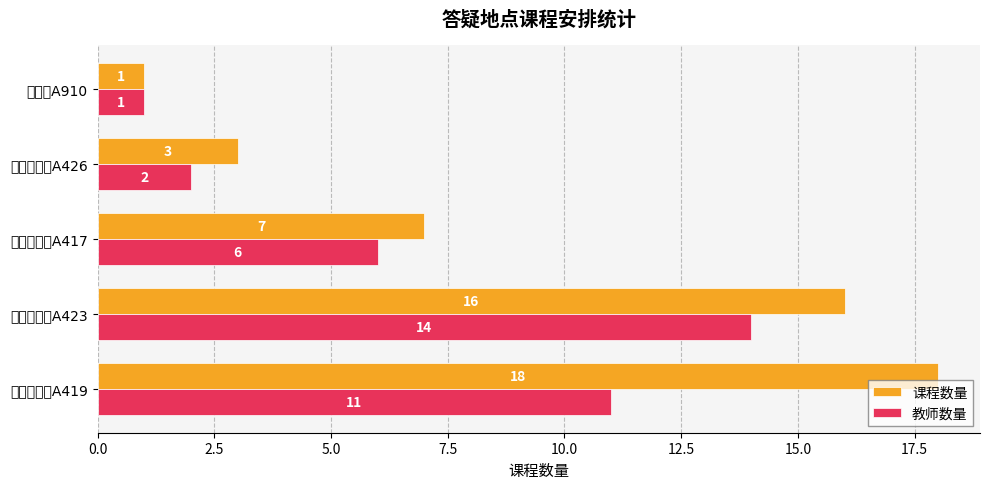

Rank the categories by 课程数量 value from highest to lowest.

第一学科楼A419, 第一学科楼A423, 第一学科楼A417, 第一学科楼A426, 图书馆A910